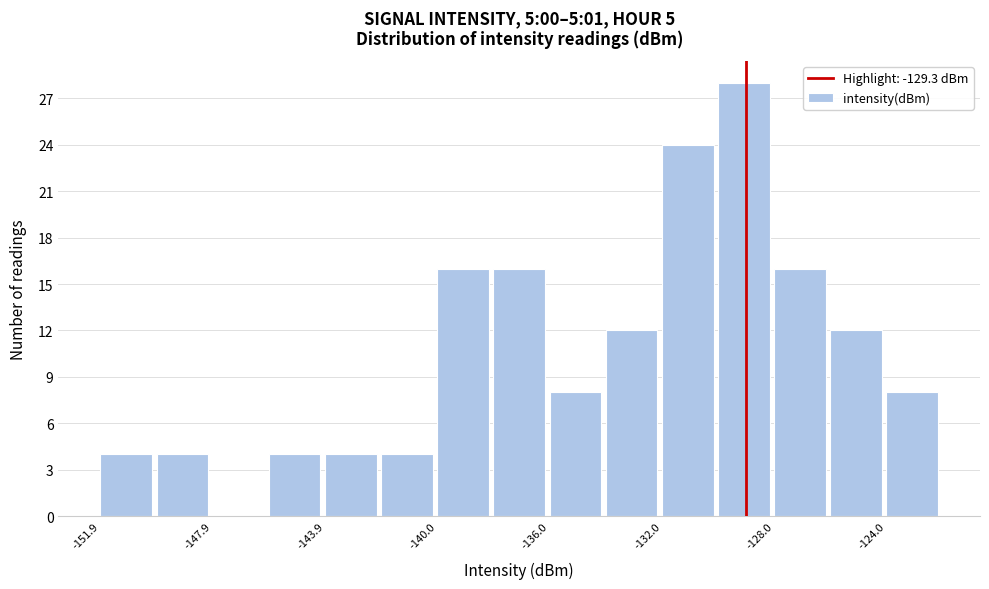

Read against the x-axis, roughly where is the centre of the tallest bar?

-129.0